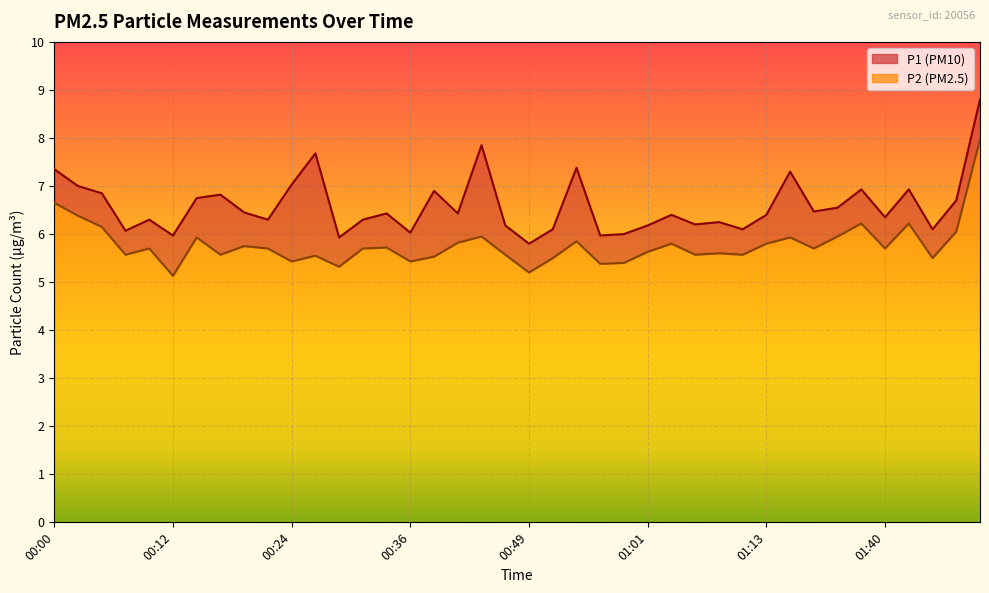

What are all the series names shown in the legend?

P1, P2